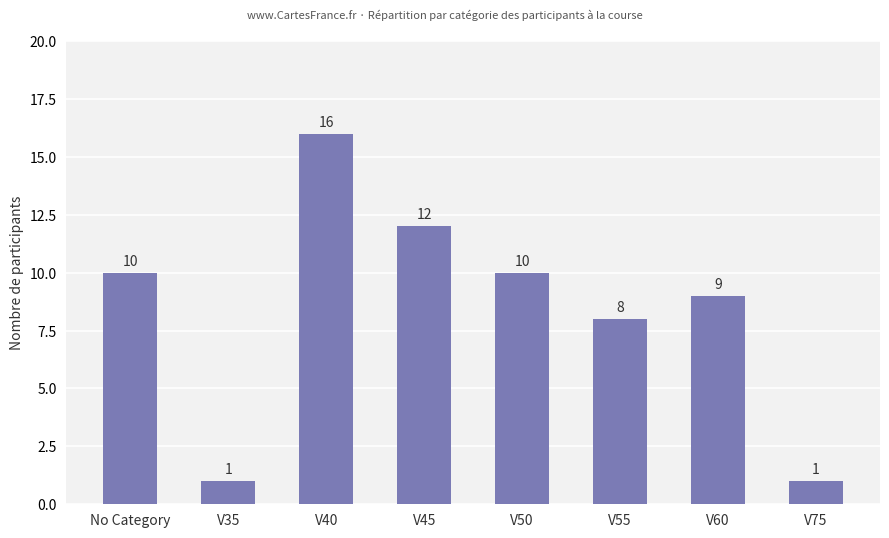

Does the chart contain any negative values?

No